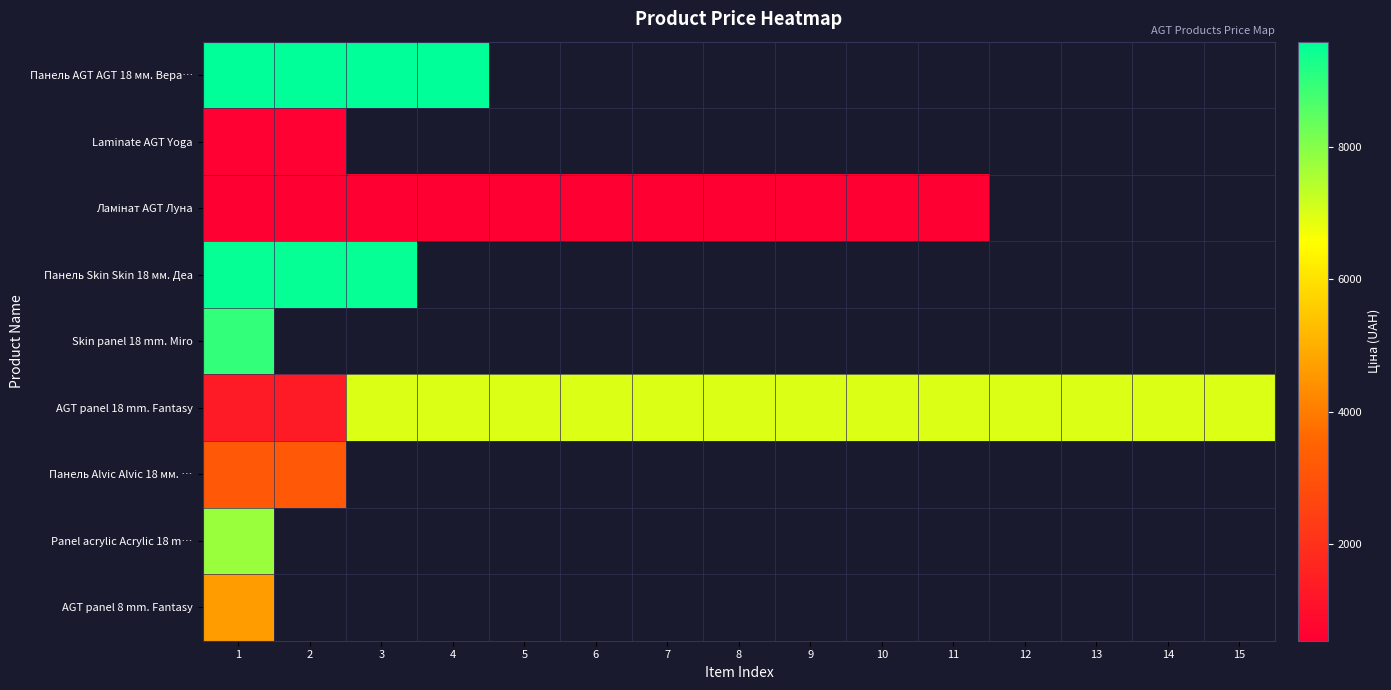

Which label corresponds to the largest value in the chart?

1